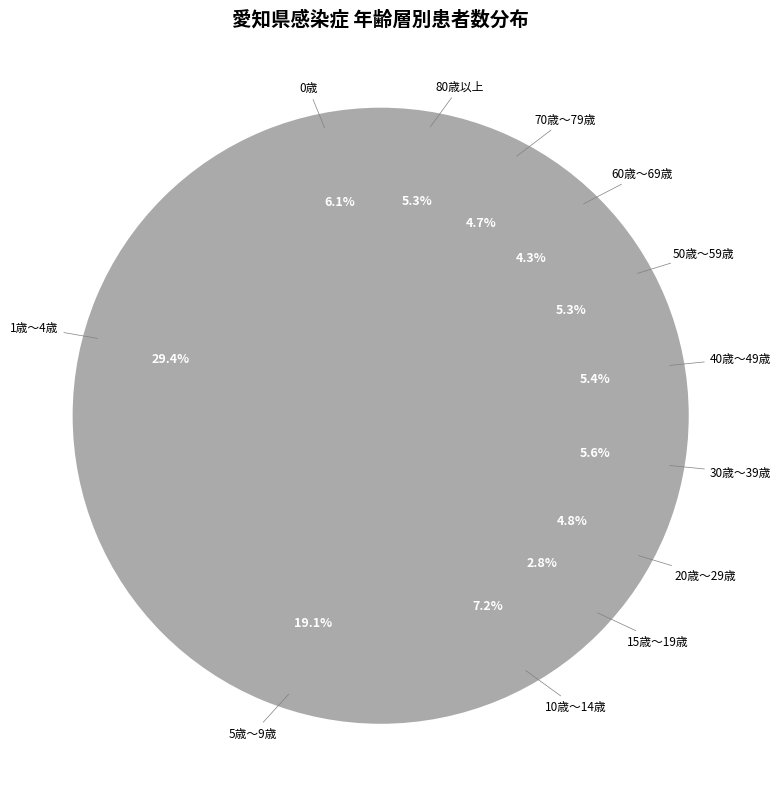

What is the largest slice in the pie chart?

1歳～4歳